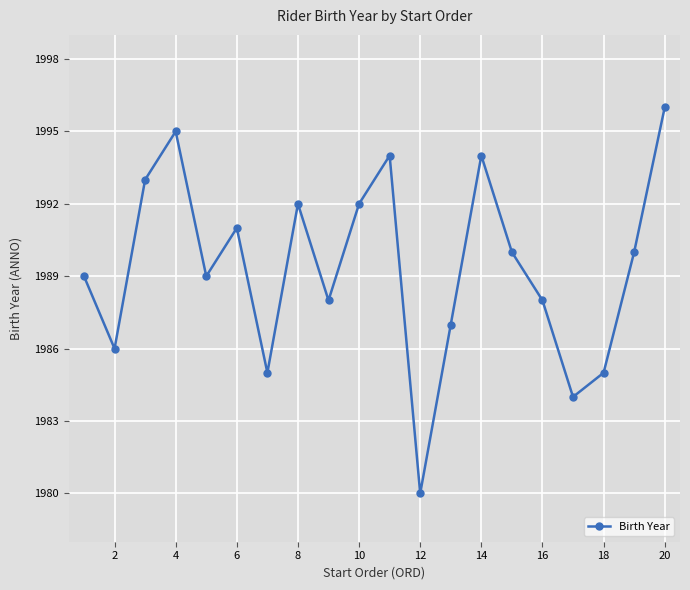

How many interior local valleys (lower than both neighbors) does the data have?

6